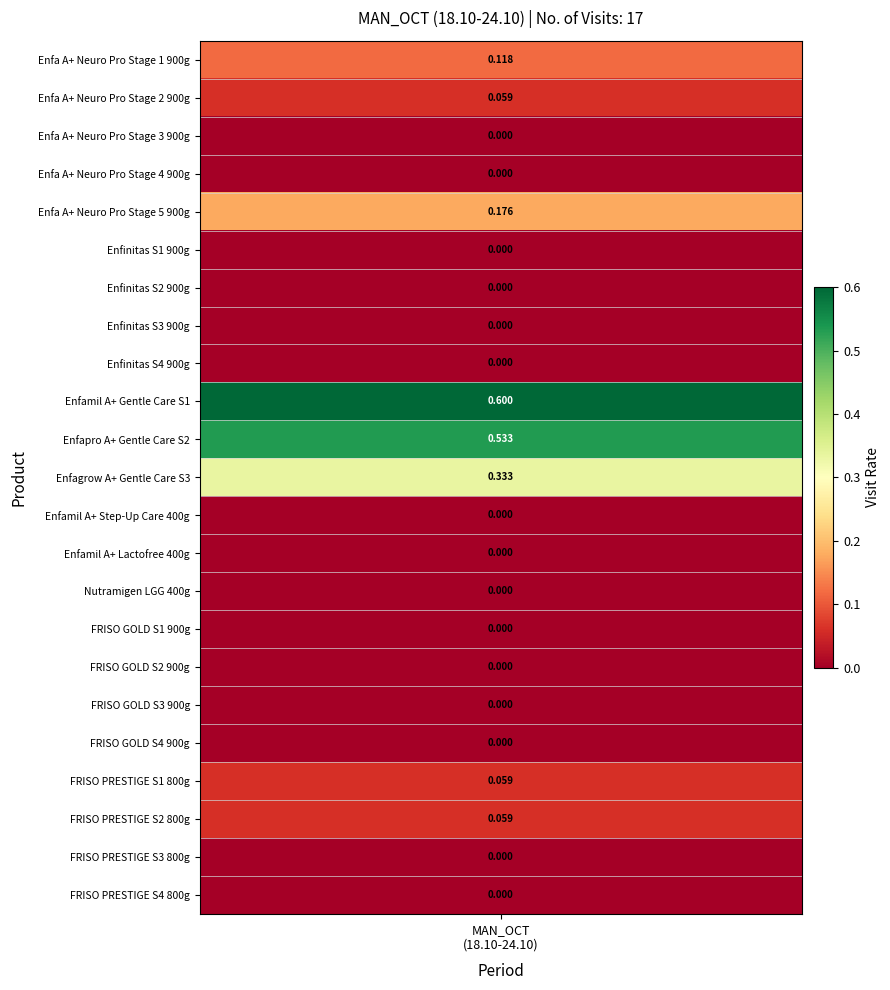

True or false: the data shows 0.5 at Enfapro A+ Gentle Care S2.

True